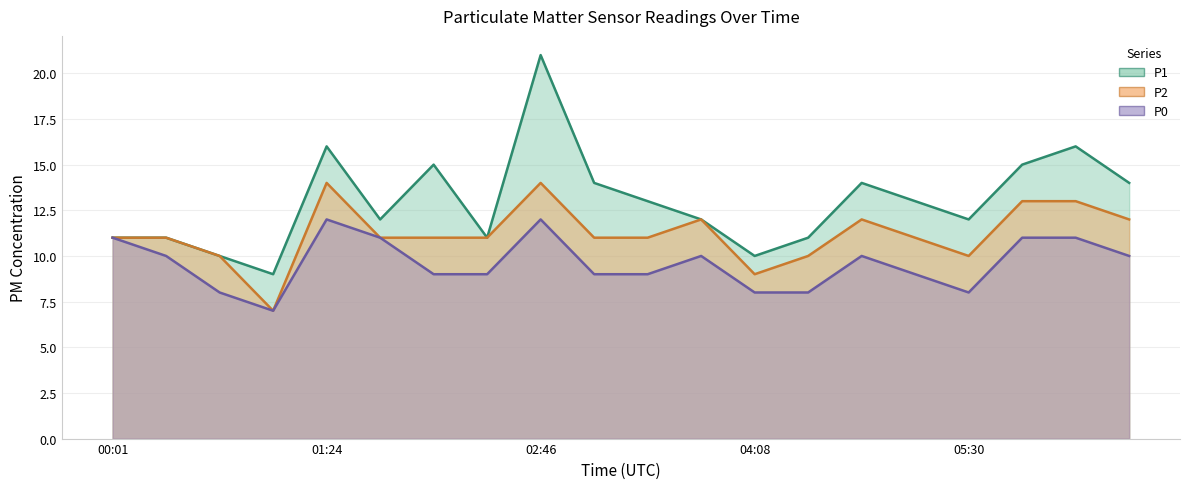

At which label does P2 reach its minimum?

04:08